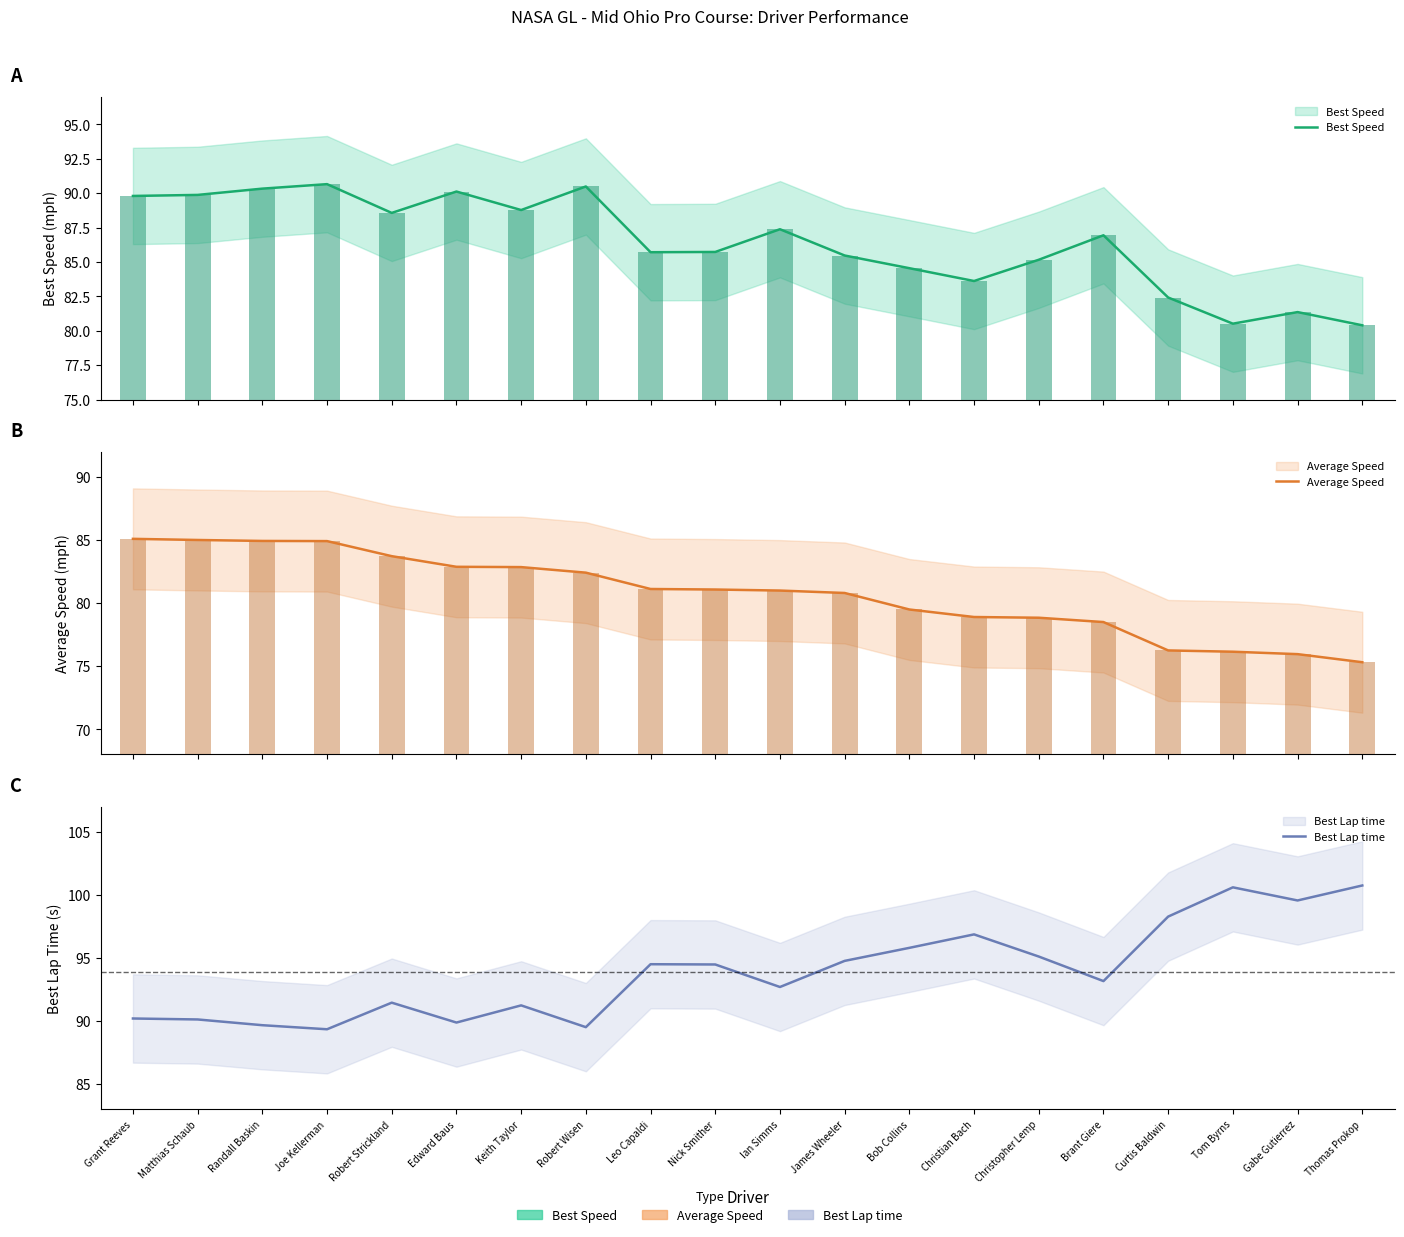

What are all the series names shown in the legend?

Best Speed, Average Speed, Best Lap time